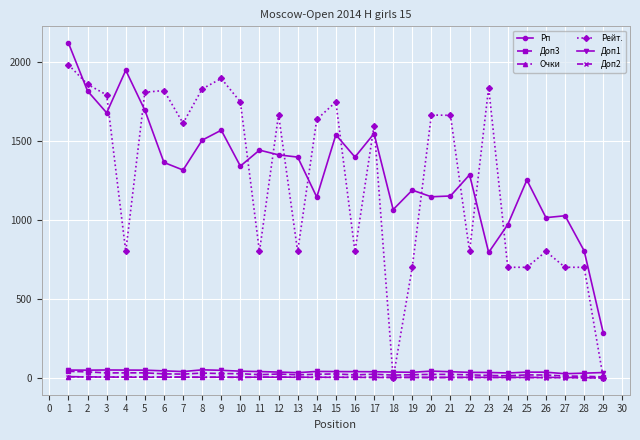

How many distinct data groups are displayed?

6